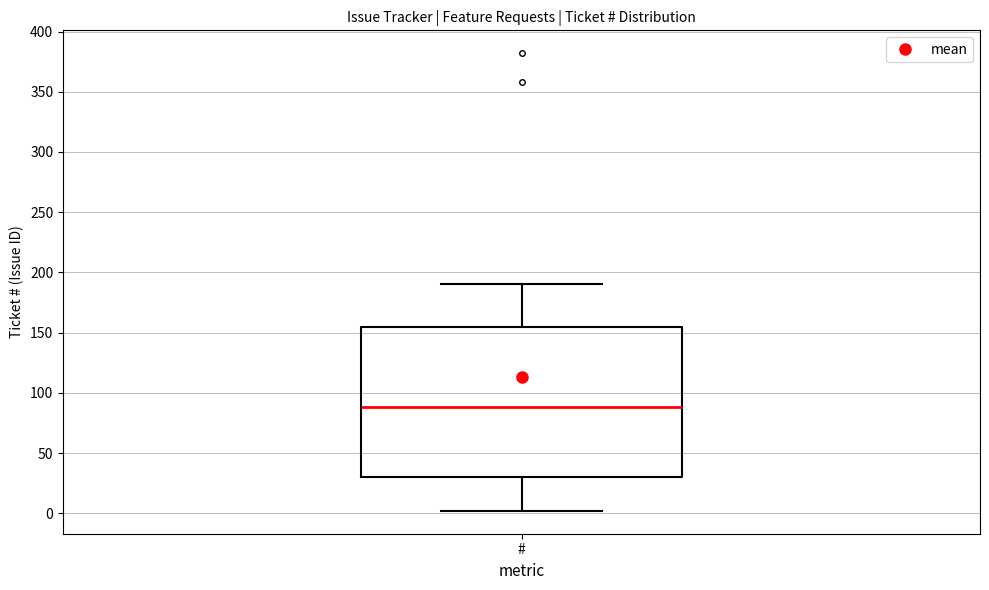

Read this box plot against the y-axis: the position of the median line, the range covered by the box, and the ends of both whiskers. The values are not printed on the chart, so give them approximately, as read against the axis.

median 90, box 30 to 155, whiskers 0 to 190